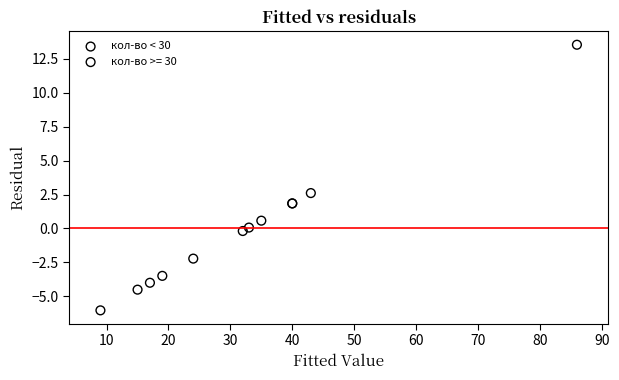

Which series contains the highest Y value?

кол-во >= 30